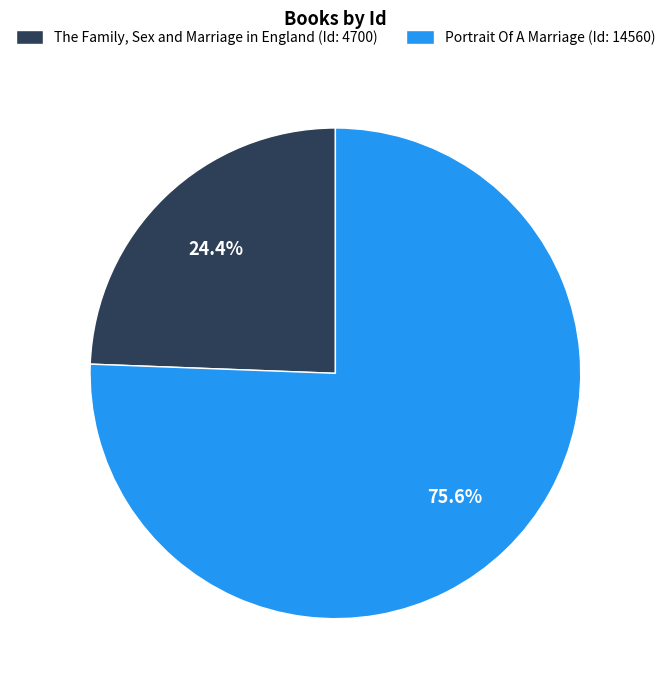

What is the smallest slice in the pie chart?

The Family, Sex and Marriage in England (Id: 4700)